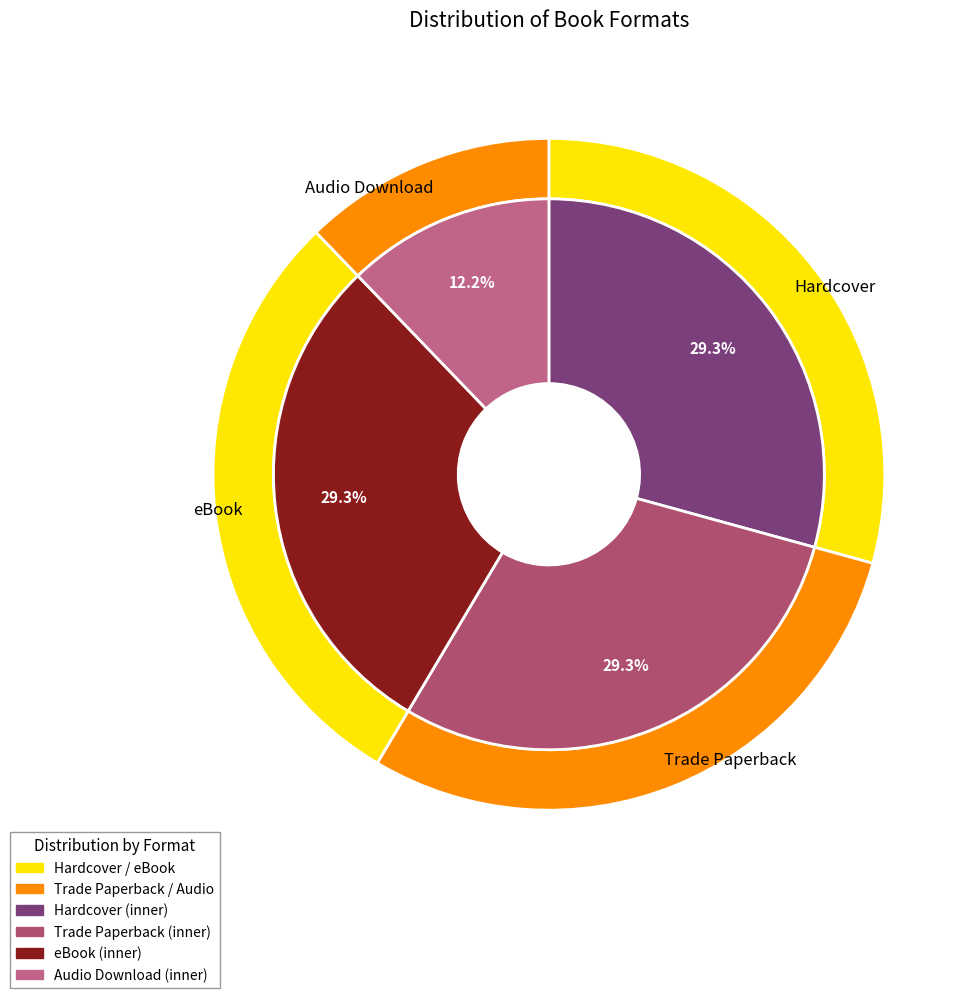

Approximately how many times larger is the value at eBook compared to Hardcover?

1.0